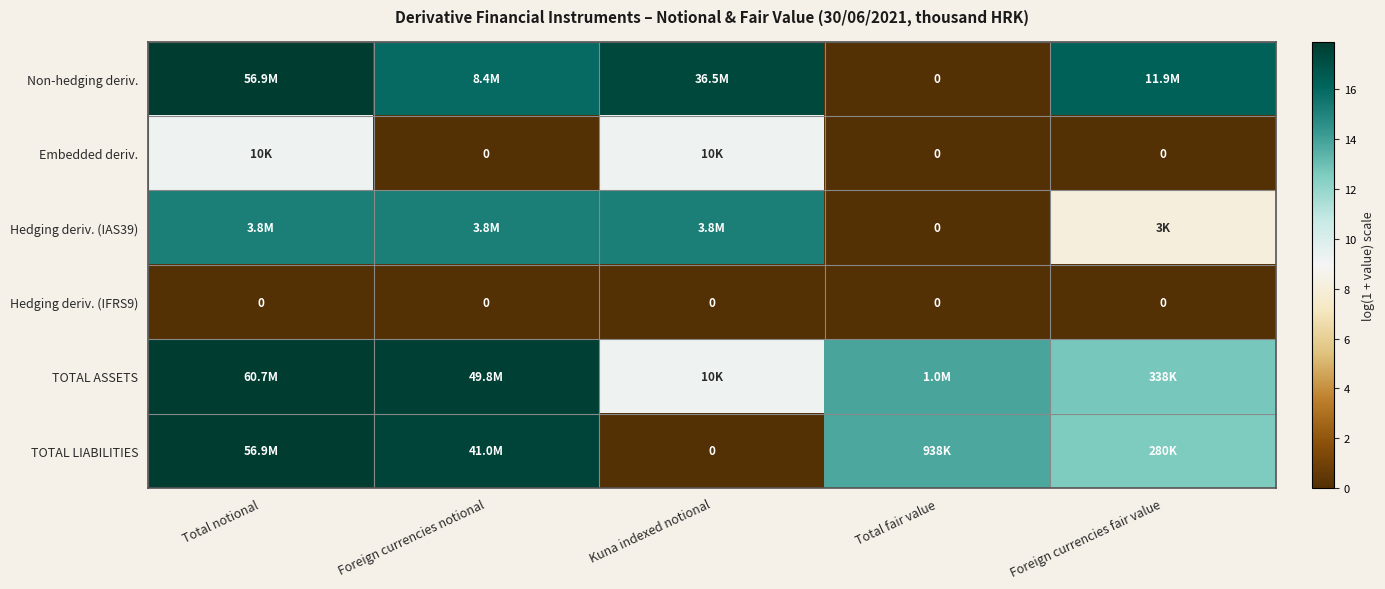

Is it true that Embedded deriv. equals 0.0 at Total fair value?

True